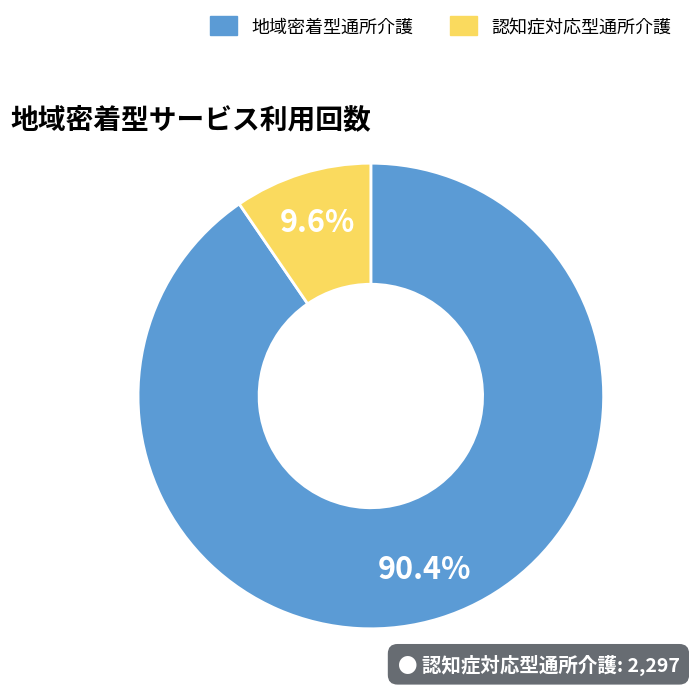

Is there a majority slice in this chart?

Yes